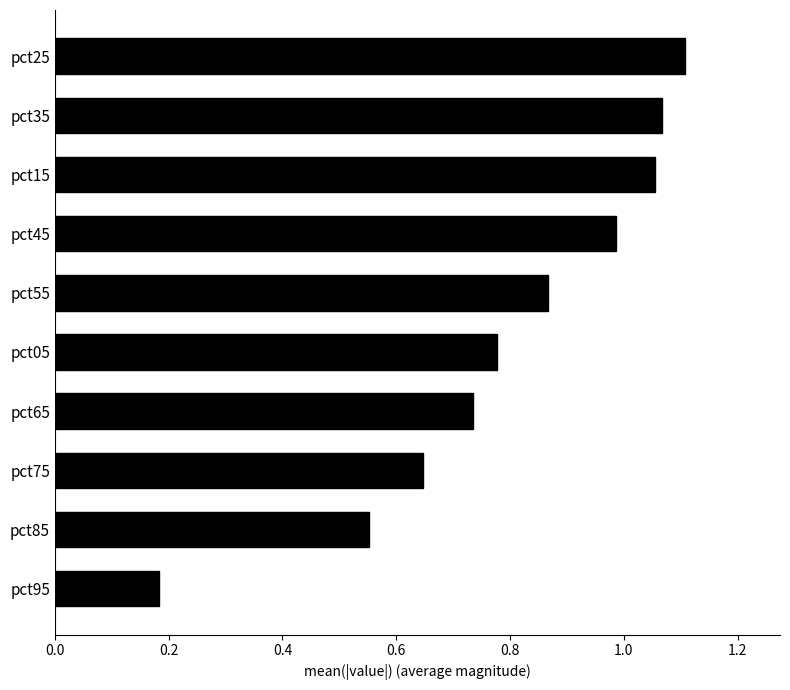

What position from the bottom is pct25?

10